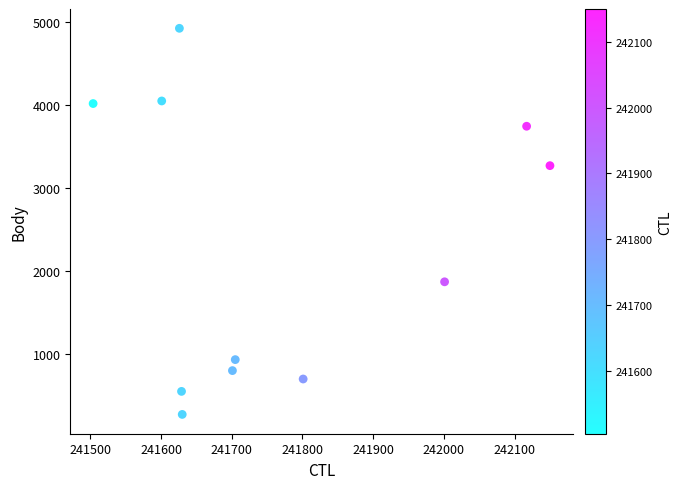

What is the average X value?

241770